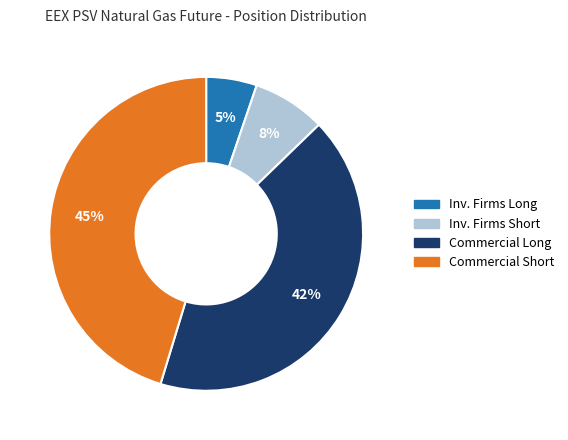

To the nearest percent, what is the average slice percentage?

25%